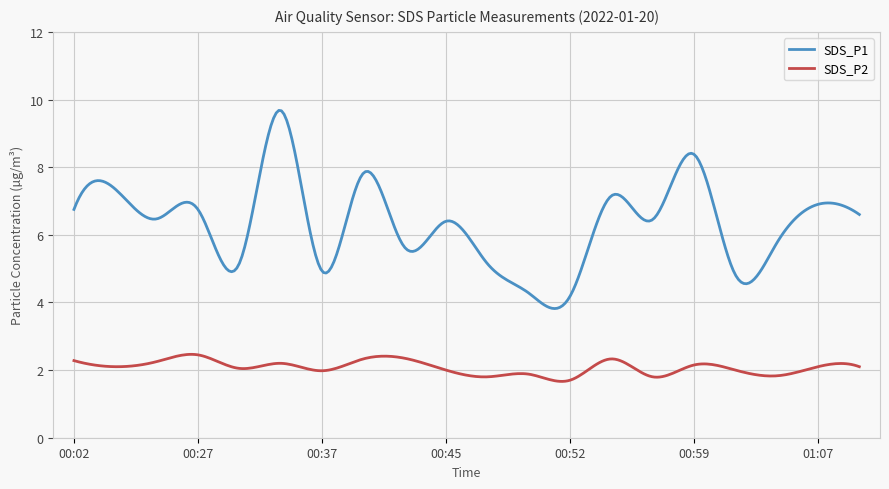

What are all the series names shown in the legend?

SDS_P1, SDS_P2